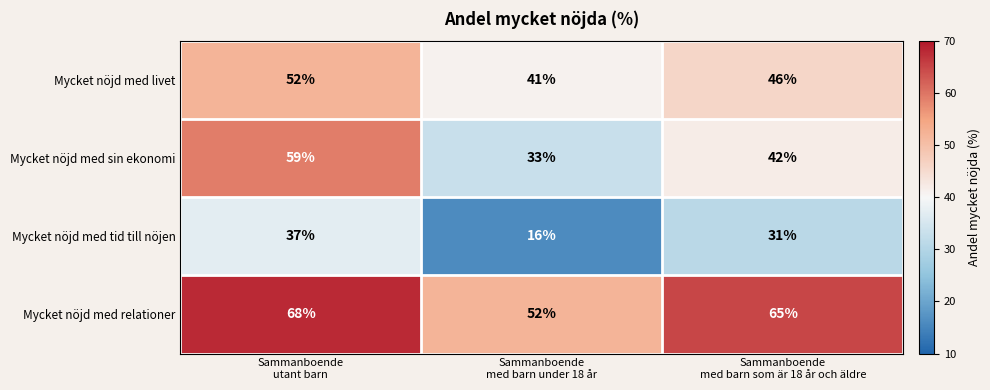

Reading left to right, transcribe all the data shown in this chart.

Mycket nöjd med livet: 52	41	46
Mycket nöjd med sin ekonomi: 59	33	42
Mycket nöjd med tid till nöjen: 37	16	31
Mycket nöjd med relationer: 68	52	65